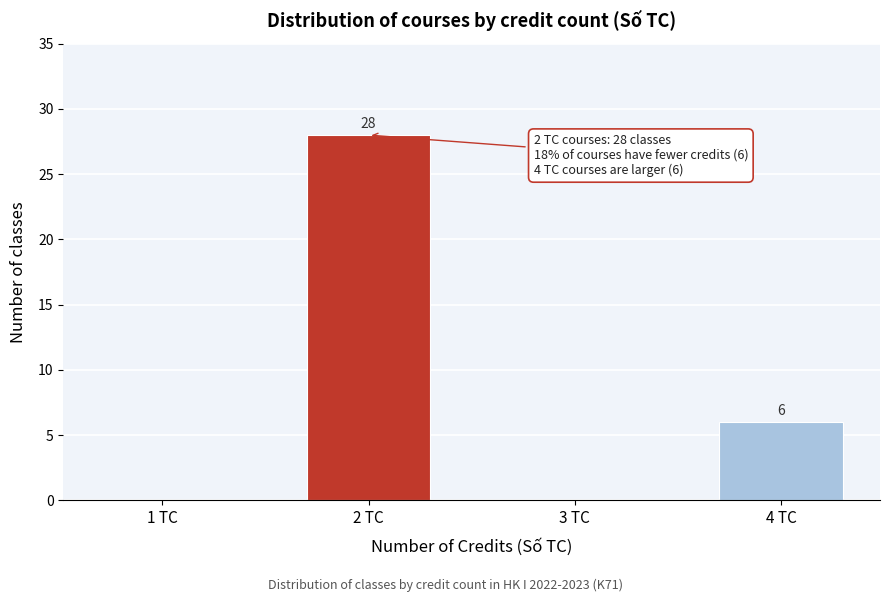

Reading left to right, transcribe all the data shown in this chart.

1 TC=0	2 TC=28	3 TC=0	4 TC=6